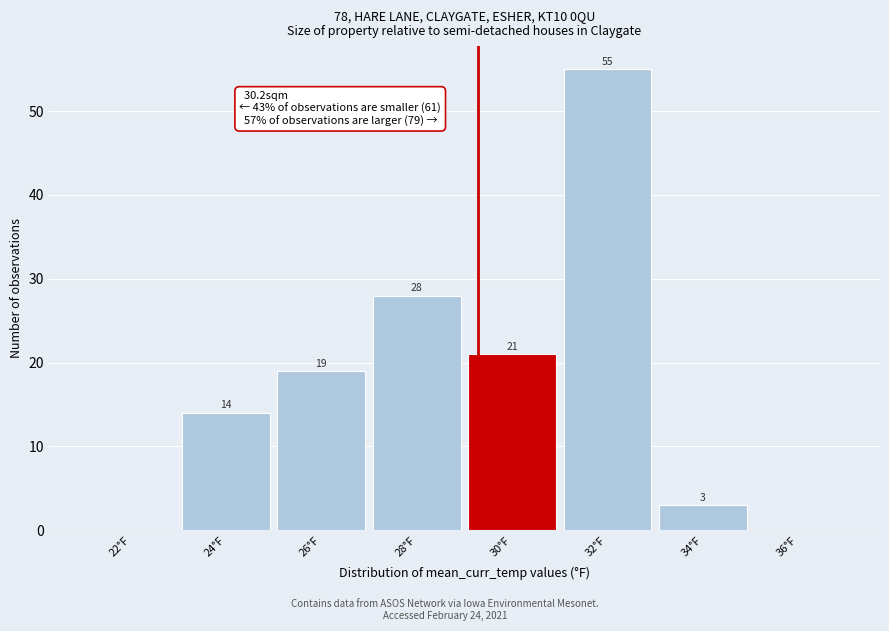

Reading left to right, extract all data points from this chart.

22°F=0	24°F=14	26°F=19	28°F=28	30°F=21	32°F=55	34°F=3	36°F=0